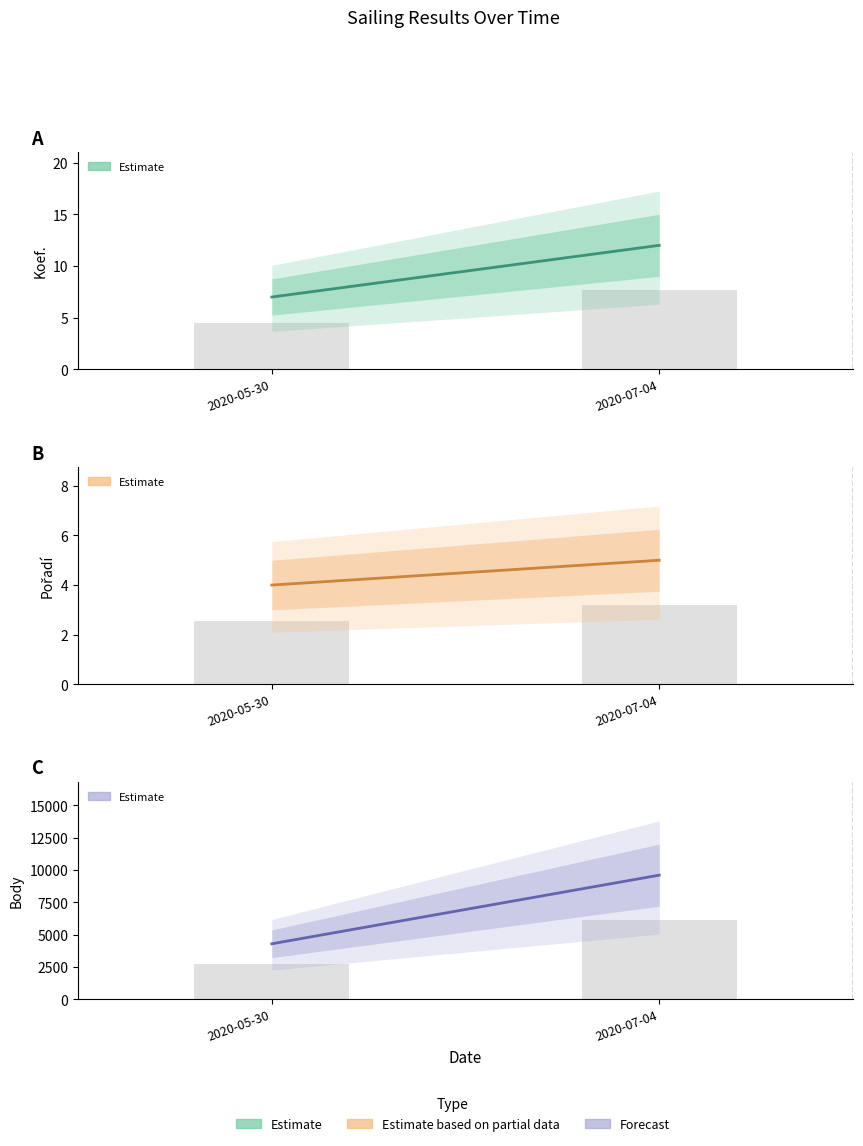

What is the label of the 2nd bar from the right?

2020-05-30